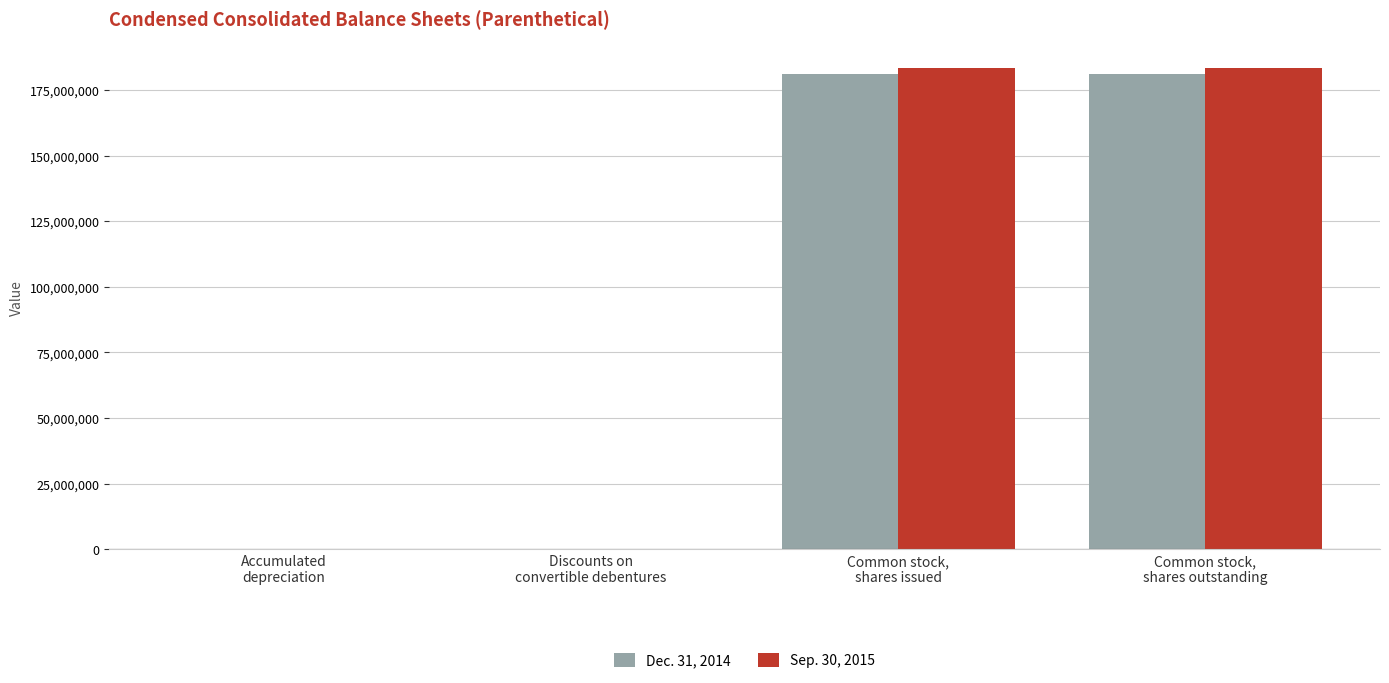

What is the difference between the Sep. 30, 2015 values at Discounts on
convertible debentures and Common stock,
shares outstanding?

183164458